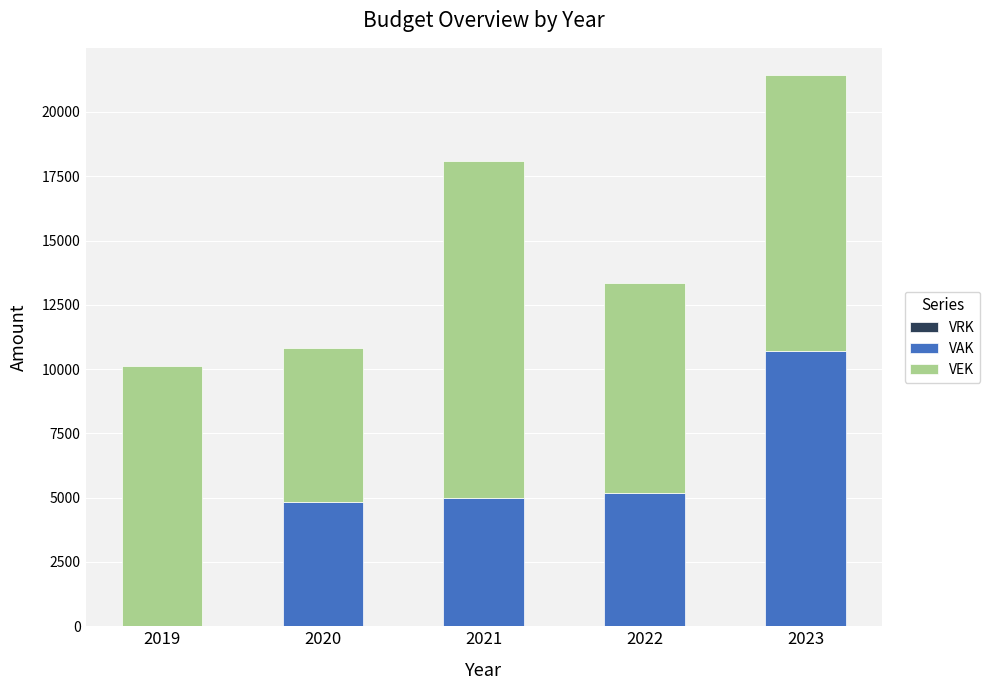

What value does the VAK series have at 2020?

4835